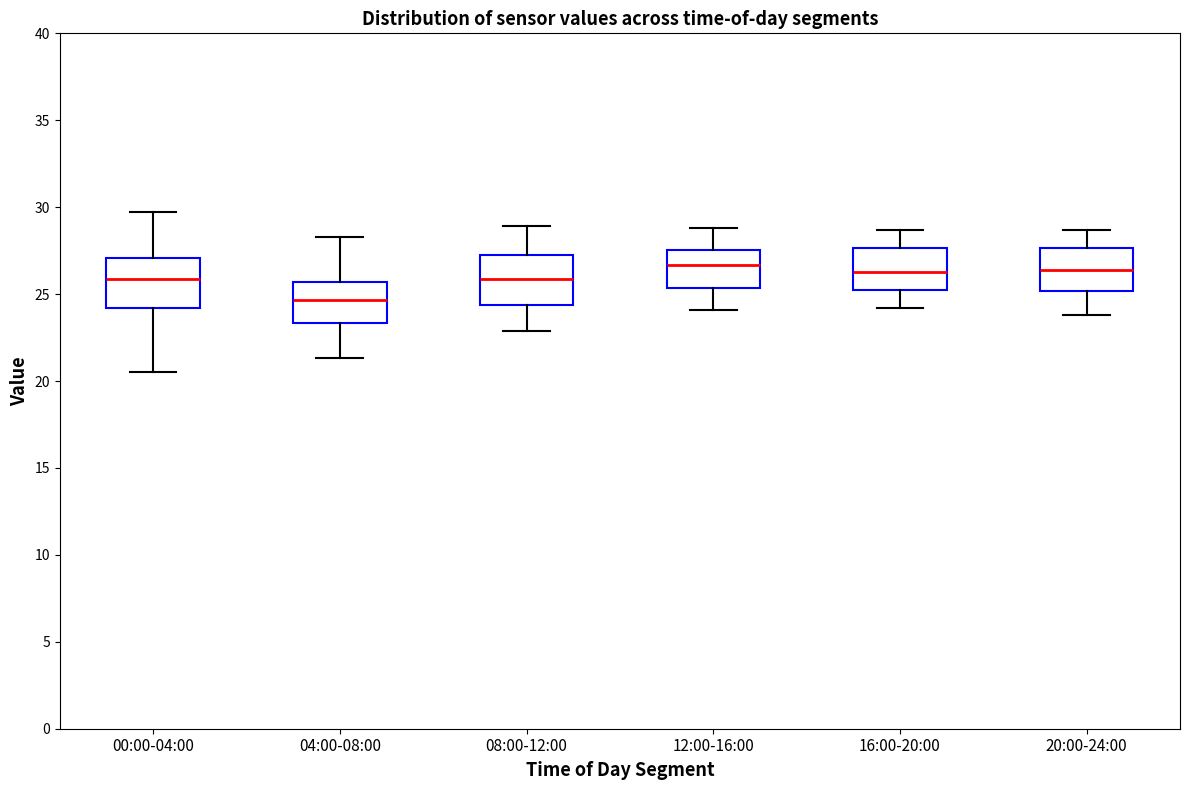

Reading left to right, transcribe this box plot: for each box, give where its median line is, the range the box spans, and where its two whiskers end, as read against the y-axis. The values are not printed on the chart, so give them approximately, as read against the axis.

00:00-04:00: median 26.0, box 24.0 to 27.0, whiskers 20.5 to 29.5
04:00-08:00: median 24.5, box 23.5 to 25.5, whiskers 21.5 to 28.5
08:00-12:00: median 26.0, box 24.5 to 27.5, whiskers 23.0 to 29.0
12:00-16:00: median 26.5, box 25.5 to 27.5, whiskers 24.0 to 29.0
16:00-20:00: median 26.5, box 25.5 to 27.5, whiskers 24.0 to 28.5
20:00-24:00: median 26.5, box 25.0 to 27.5, whiskers 24.0 to 28.5